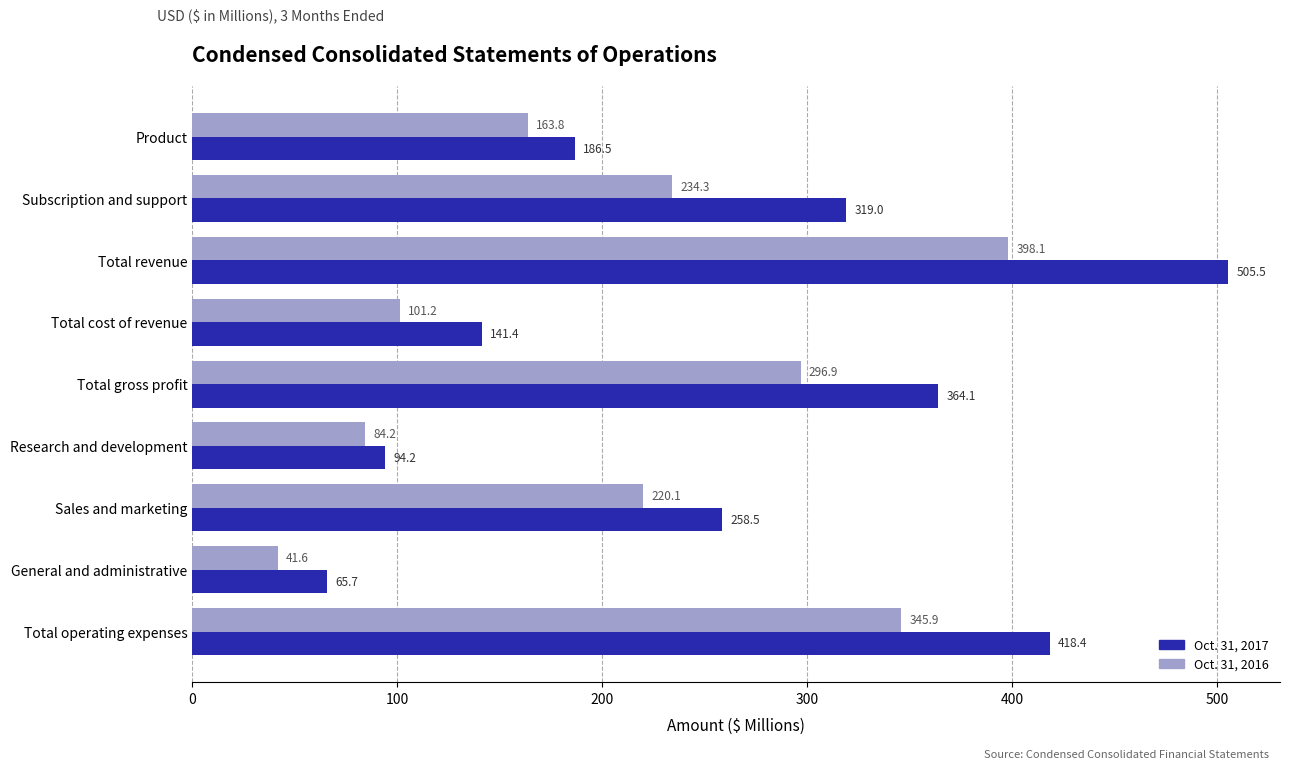

Is the value of Oct. 31, 2017 at General and administrative greater than the value of Oct. 31, 2016 at Total gross profit?

No